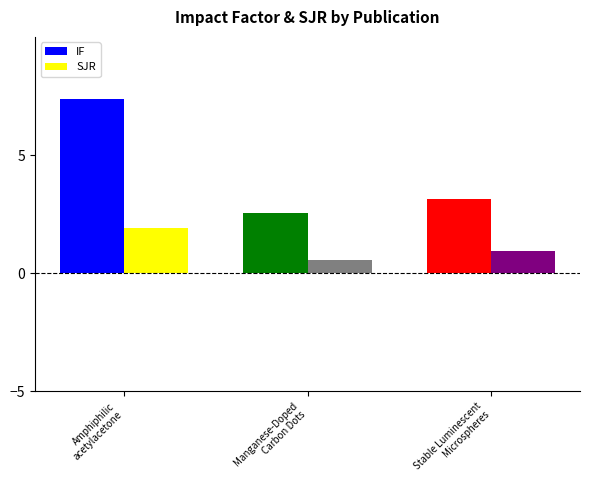

What are all the series names shown in the legend?

IF, SJR